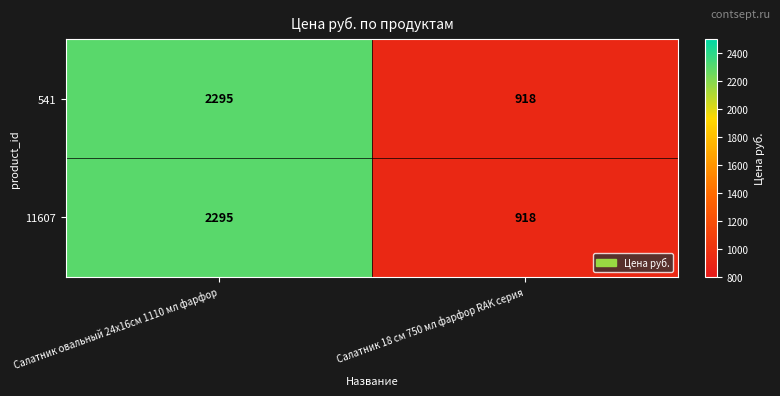

What is the difference between the 541 values at Салатник 18 см 750 мл фарфор RAK серия and Салатник овальный 24x16см 1110 мл фарфор?

1377